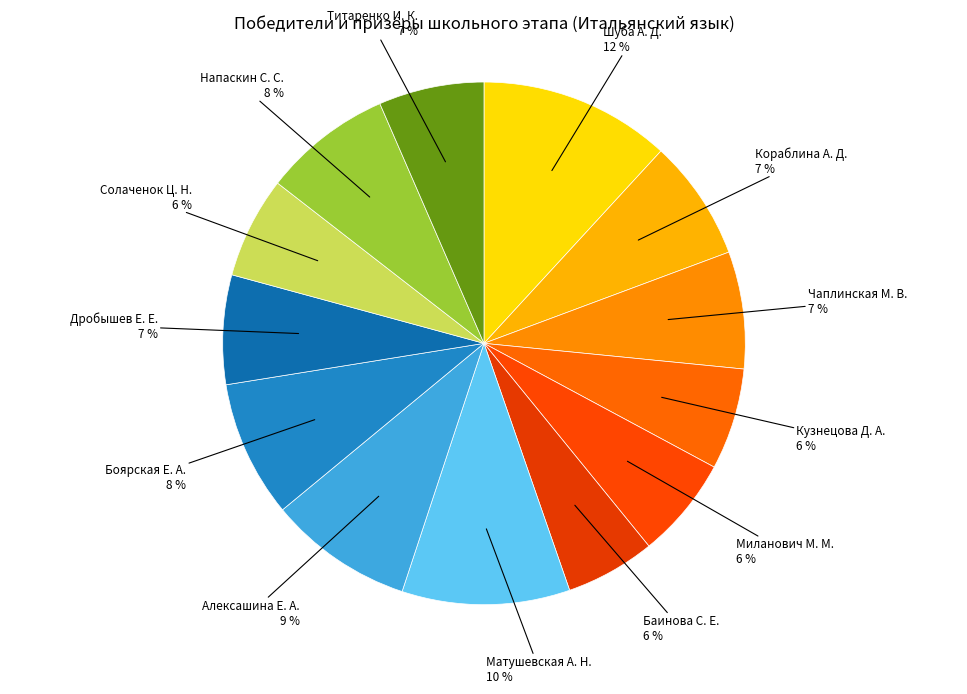

How many slices are in this pie chart?

13